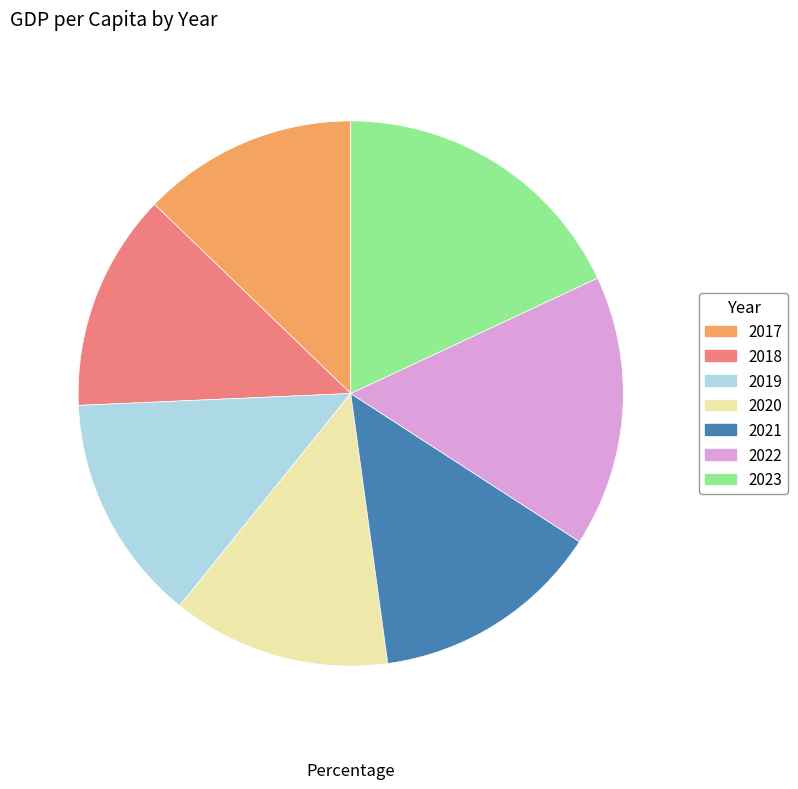

Count the number of slices in the pie.

7